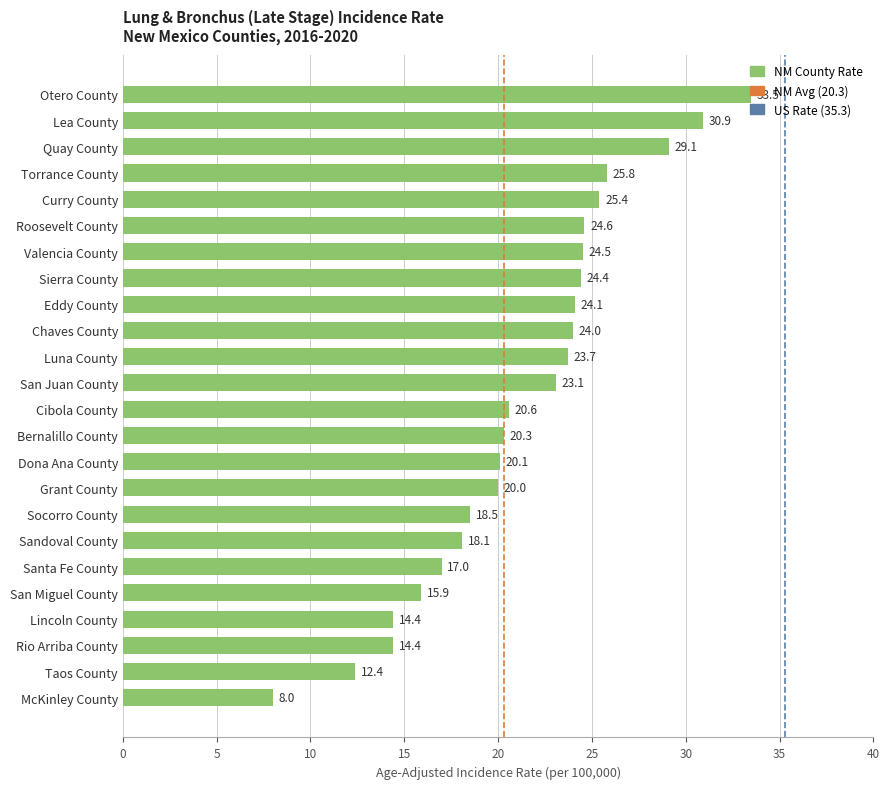

Where is the data nearest to the value 20?

Grant County